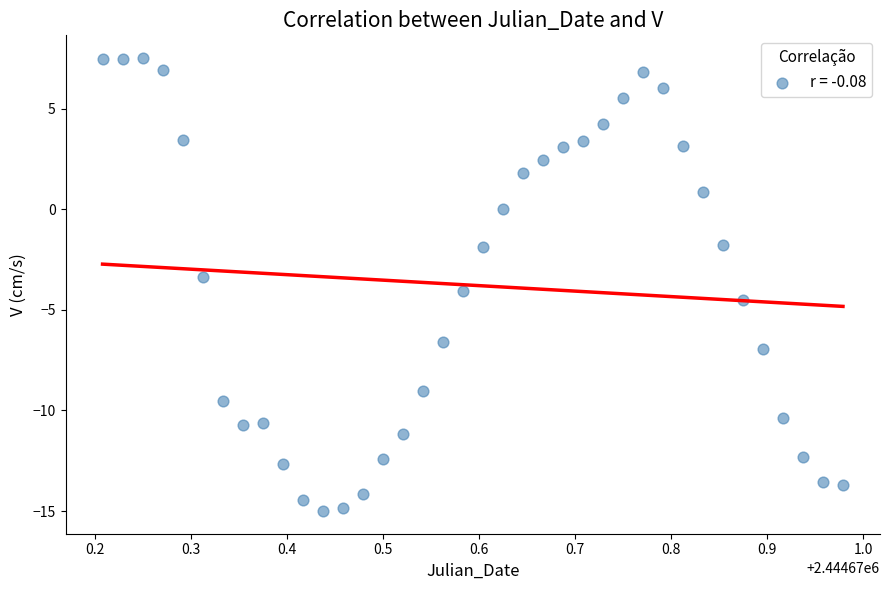

What Y value in the scatter plot is closest to -3?

-3.4